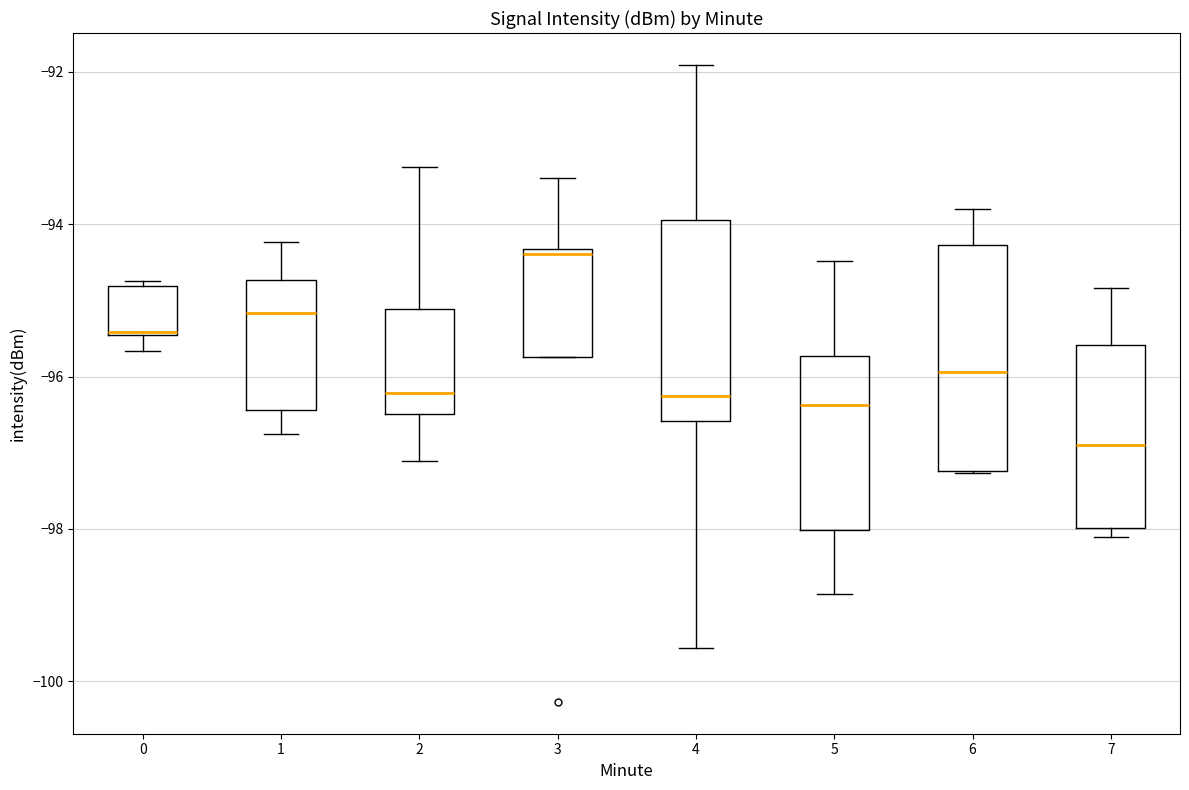

Where does the upper whisker of the box at x = 7 end on the y-axis? The values are not printed on the chart, so give them approximately, as read against the axis.

-94.8